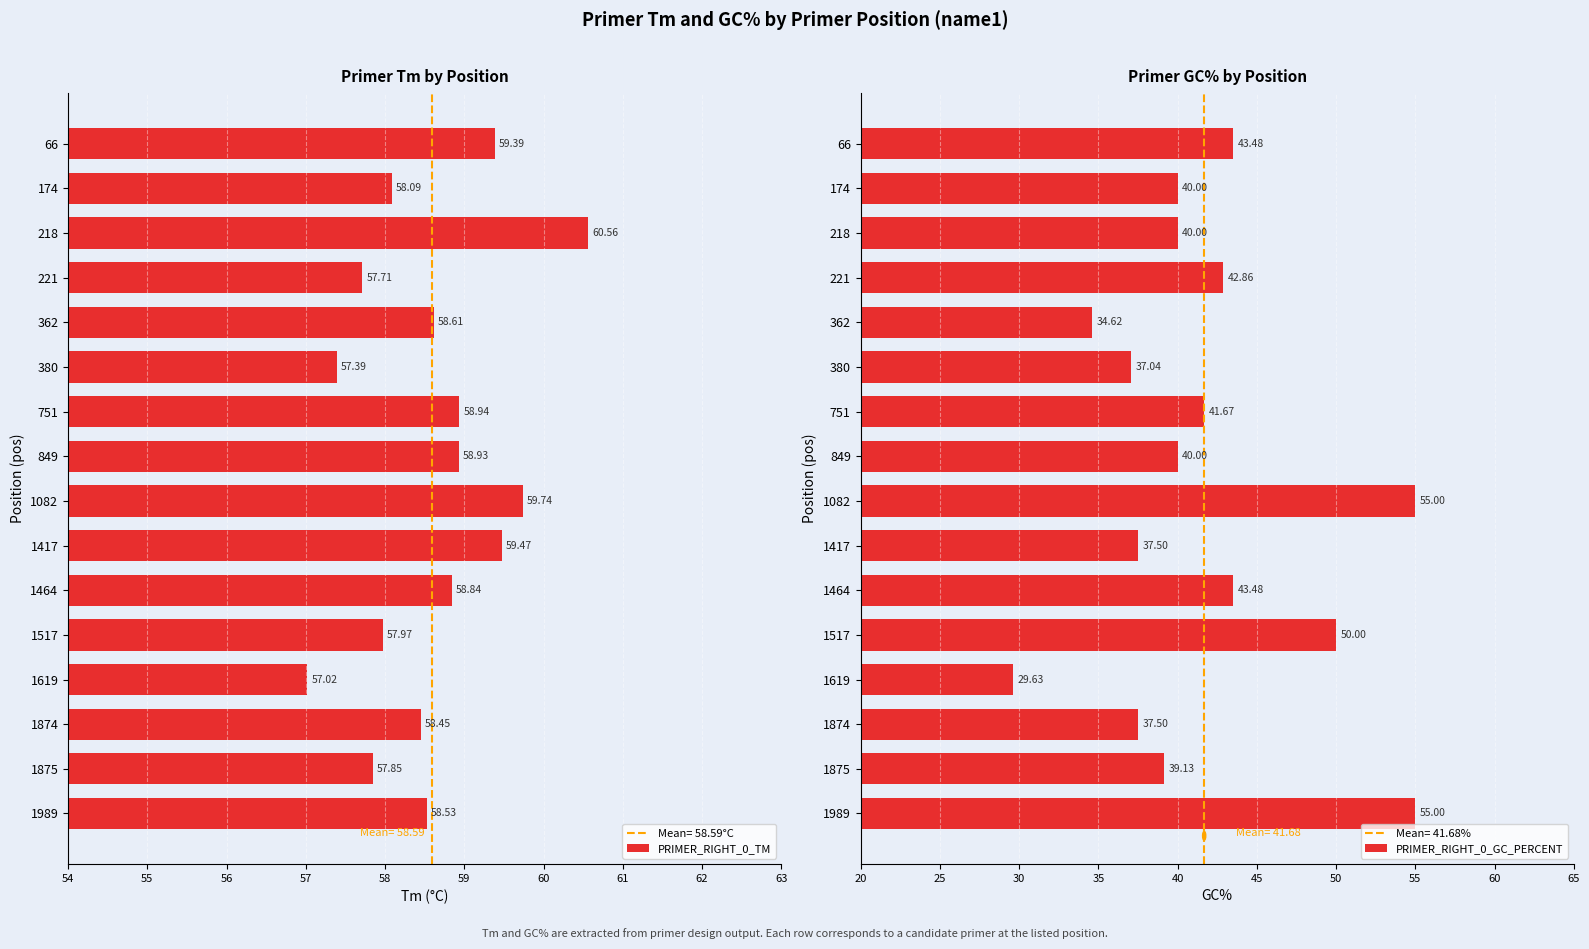

List the series in order of their overall mean, highest first.

PRIMER_RIGHT_0_TM, PRIMER_RIGHT_0_GC_PERCENT